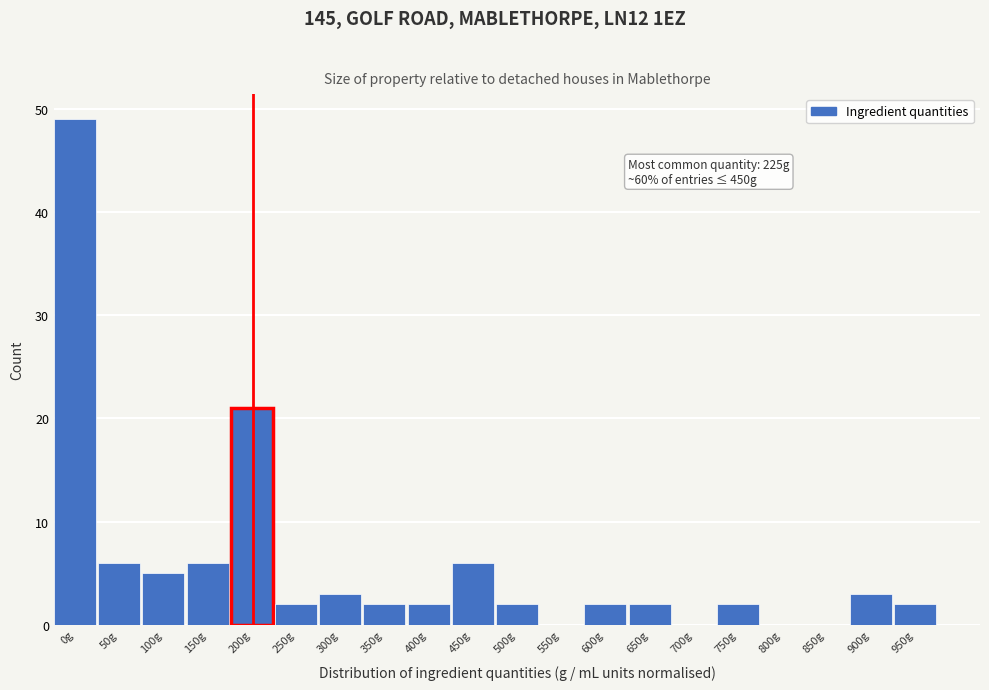

Reading left to right, what are all the values shown in this chart?

0g=49	50g=6	100g=5	150g=6	200g=21	250g=2	300g=3	350g=2	400g=2	450g=6	500g=2	550g=0	600g=2	650g=2	700g=0	750g=2	800g=0	850g=0	900g=3	950g=2